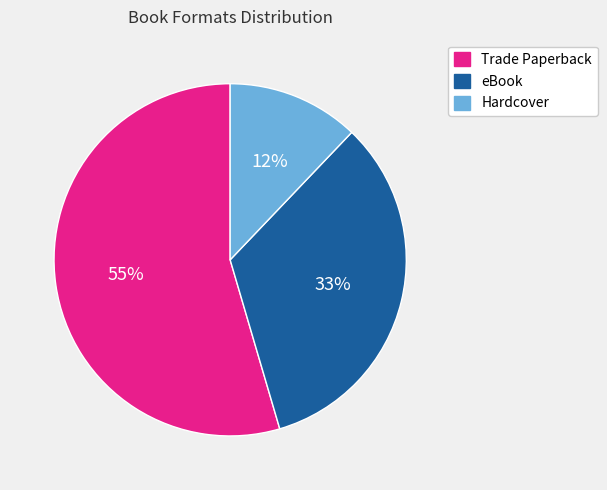

Does any single category account for the majority?

Yes